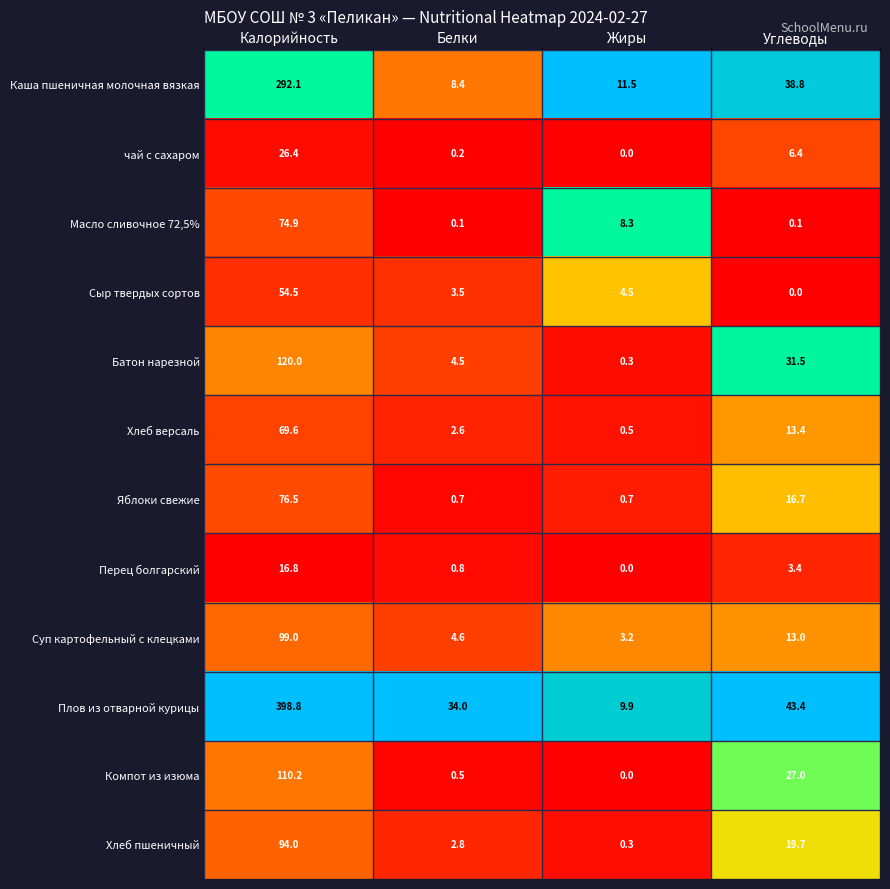

Between Белки and Жиры, which series saw the biggest shift?

Плов из отварной курицы